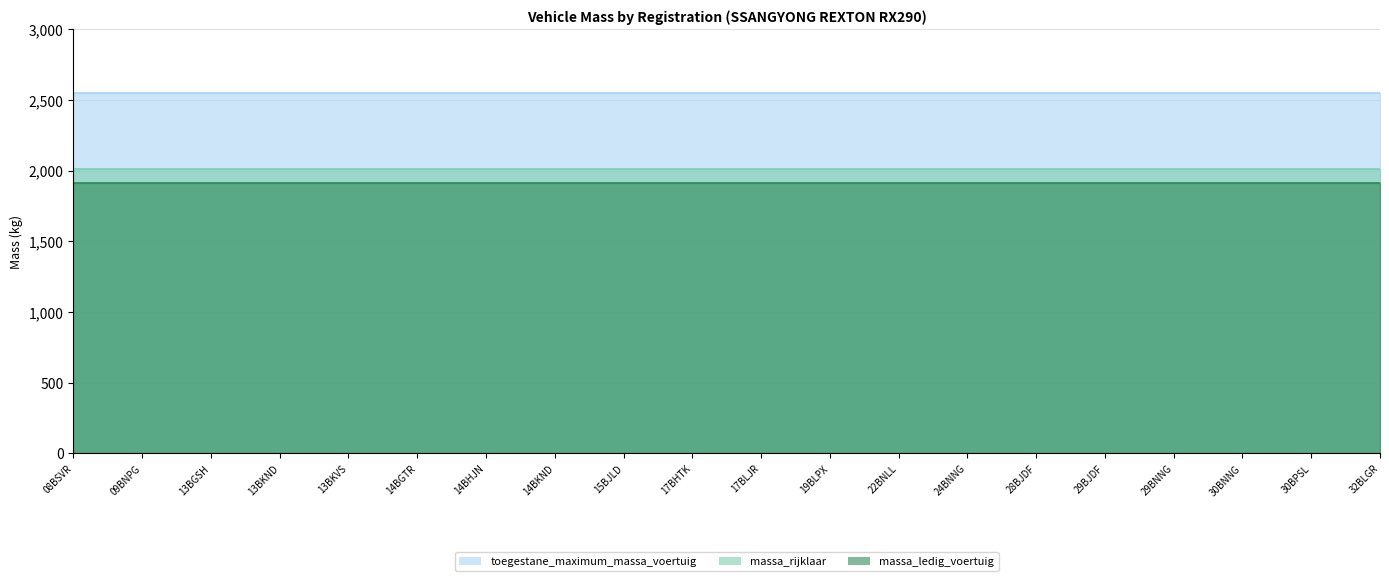

What are all the series names shown in the legend?

toegestane_maximum_massa_voertuig, massa_rijklaar, massa_ledig_voertuig